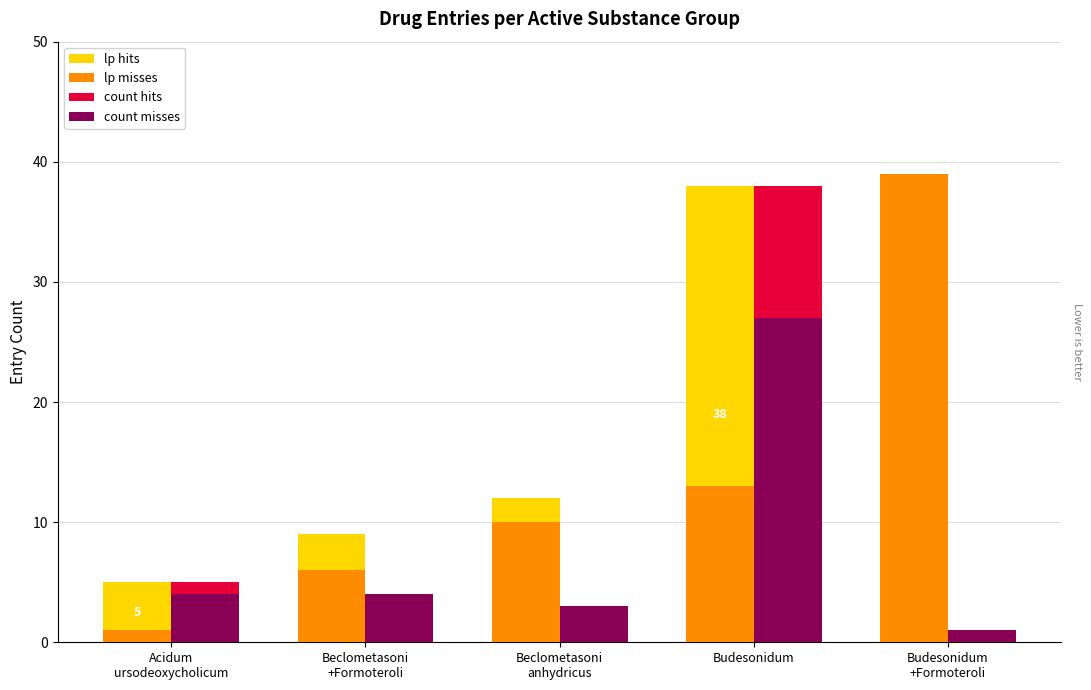

How many groups of bars are there?

5